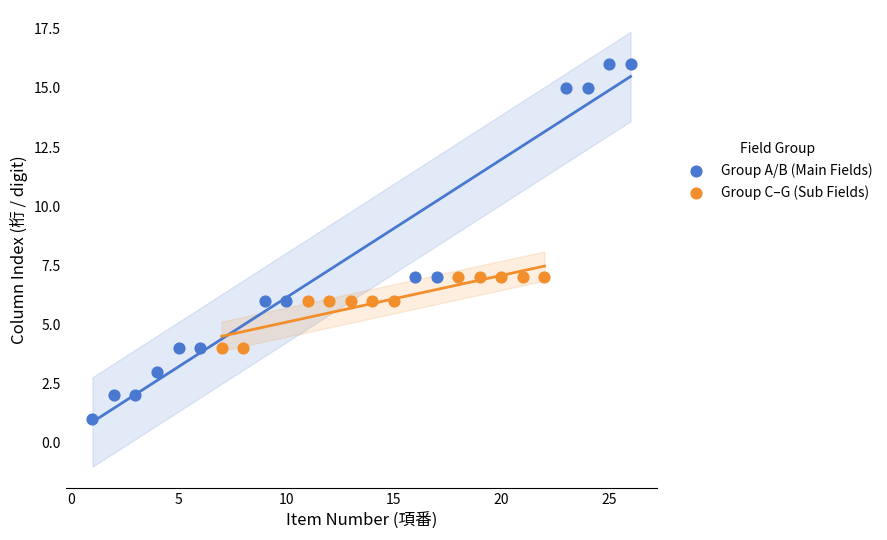

Which series reaches the maximum Y coordinate?

Group A/B (Main Fields)